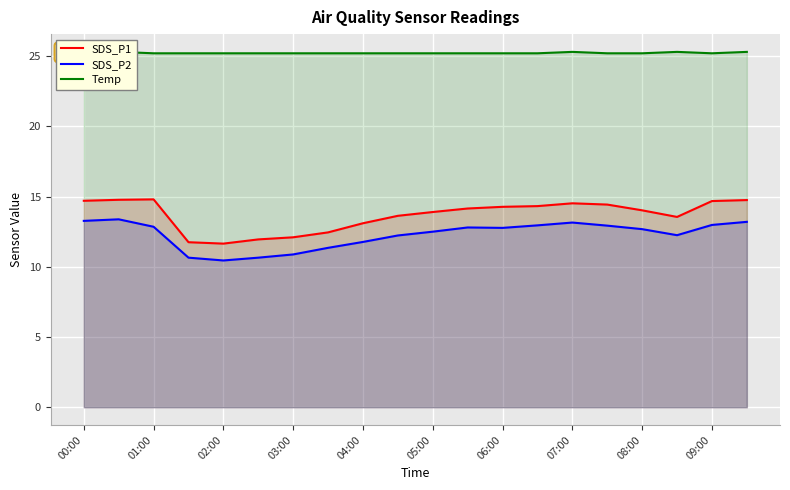

What is the maximum value for SDS_P1?

14.8